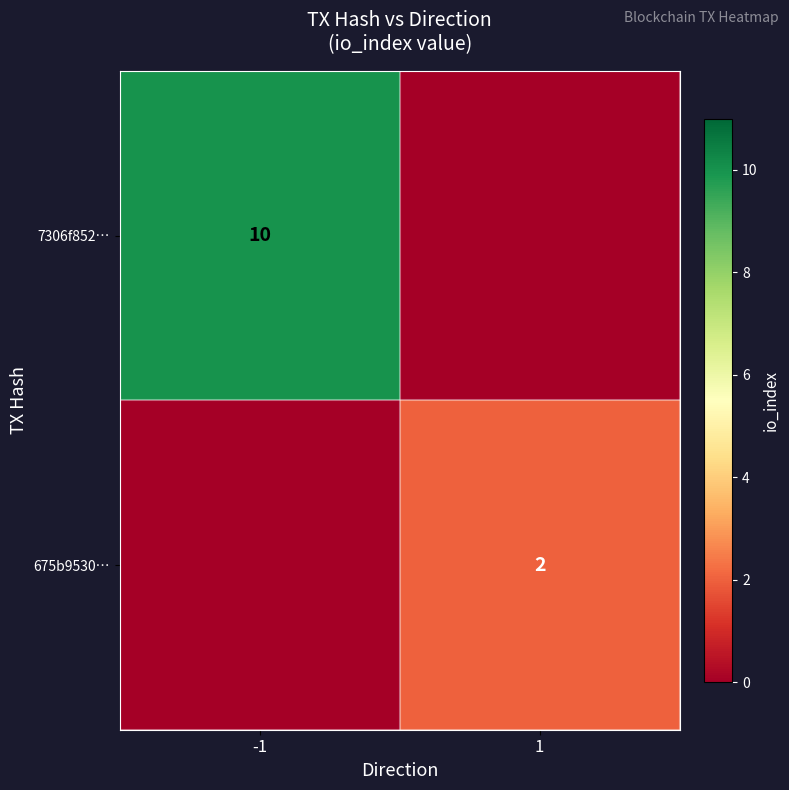

Is it true that 675b9530… equals 2 at 1?

True